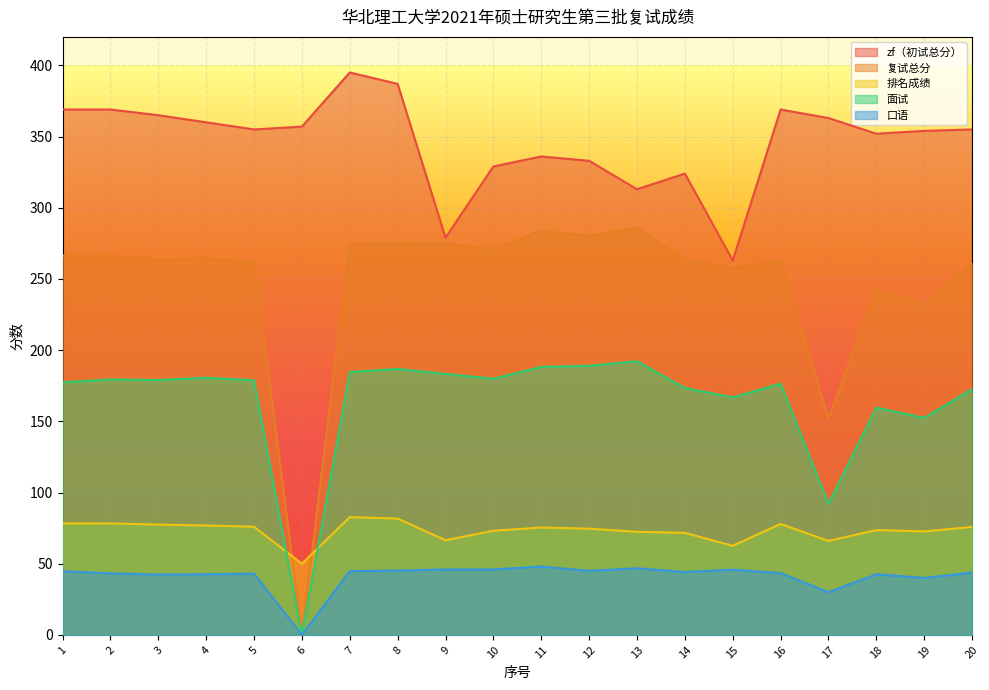

Which series changed the most between 2 and 16?

复试总分